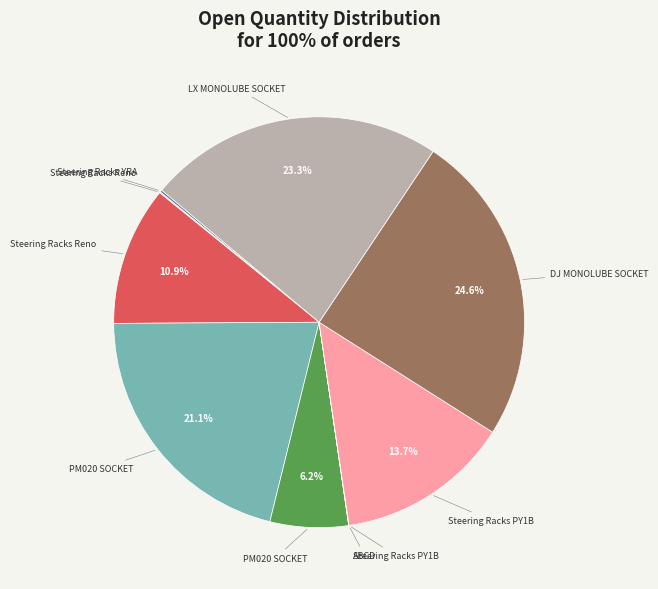

Is there a majority slice in this chart?

No